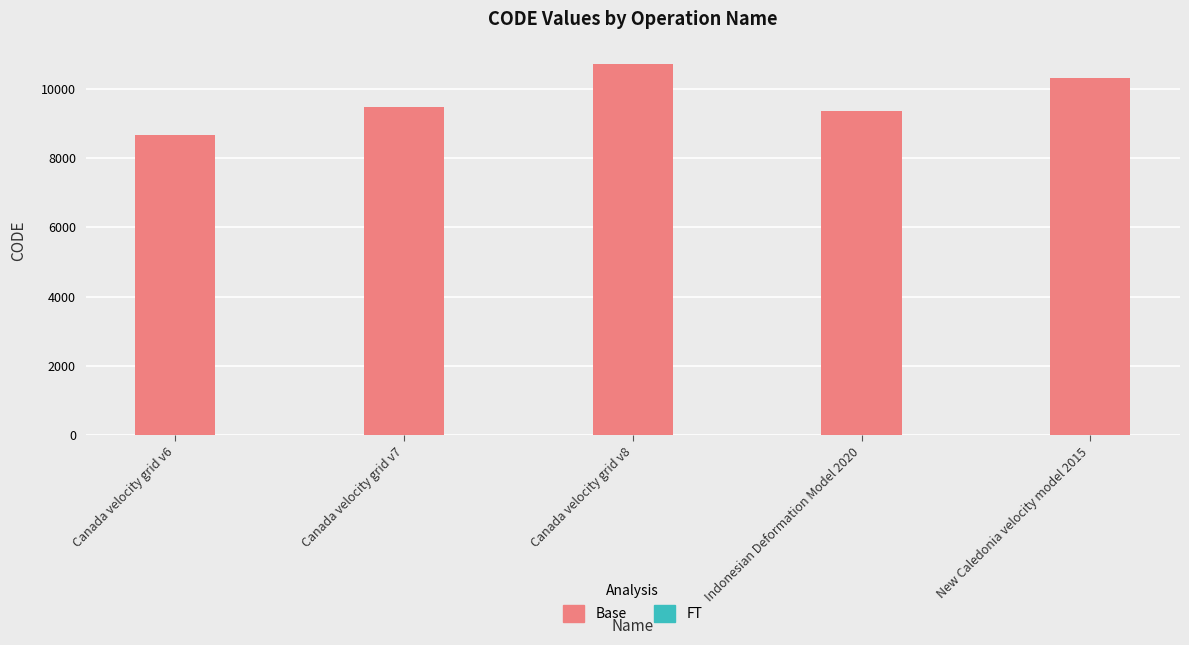

What is the difference between the values at Canada velocity grid v8 and Canada velocity grid v6?

2031